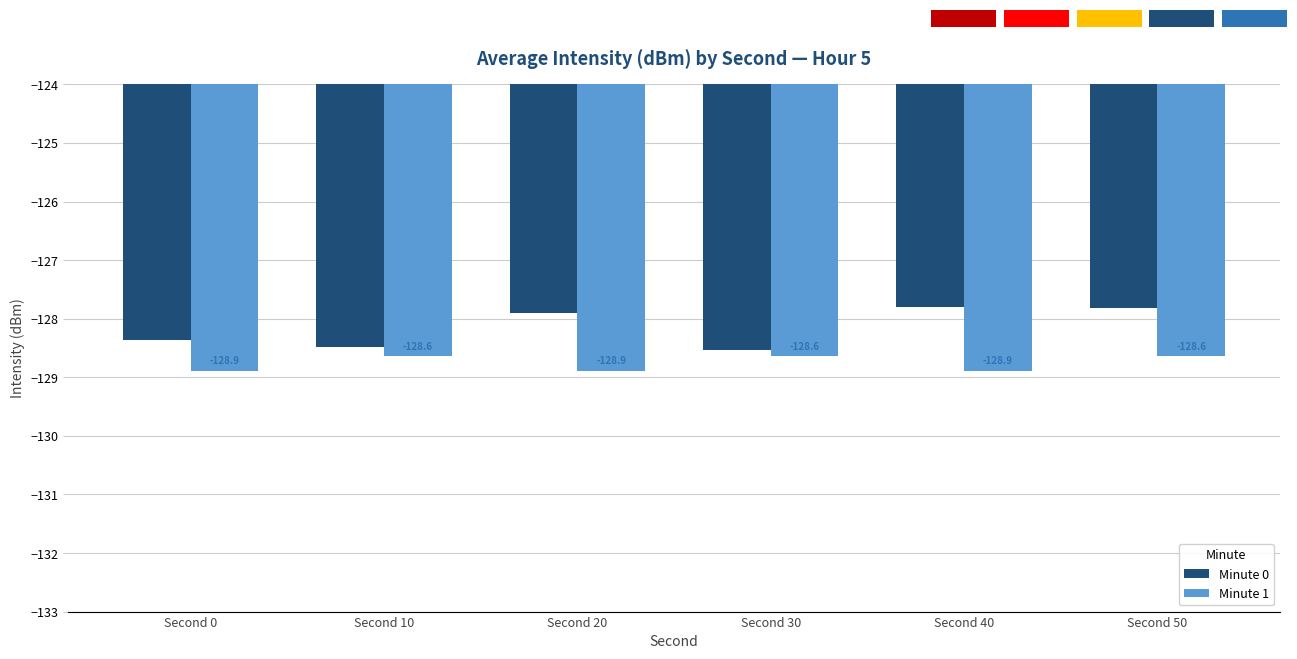

Reading right to left, extract all data points from this chart.

Minute 0: Second 50=-127.8	Second 40=-127.8	Second 30=-128.5	Second 20=-127.9	Second 10=-128.5	Second 0=-128.4
Minute 1: Second 50=-128.6	Second 40=-128.9	Second 30=-128.6	Second 20=-128.9	Second 10=-128.6	Second 0=-128.9